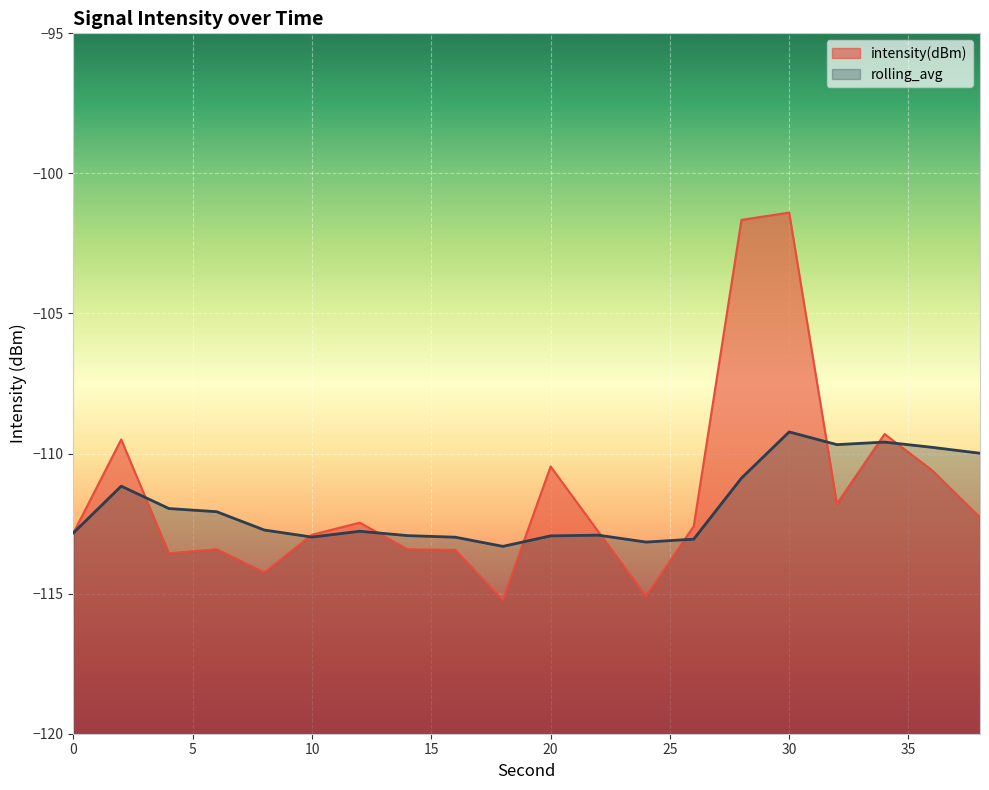

What is the value of the intensity(dBm) point at the 2nd from the left?

-109.5